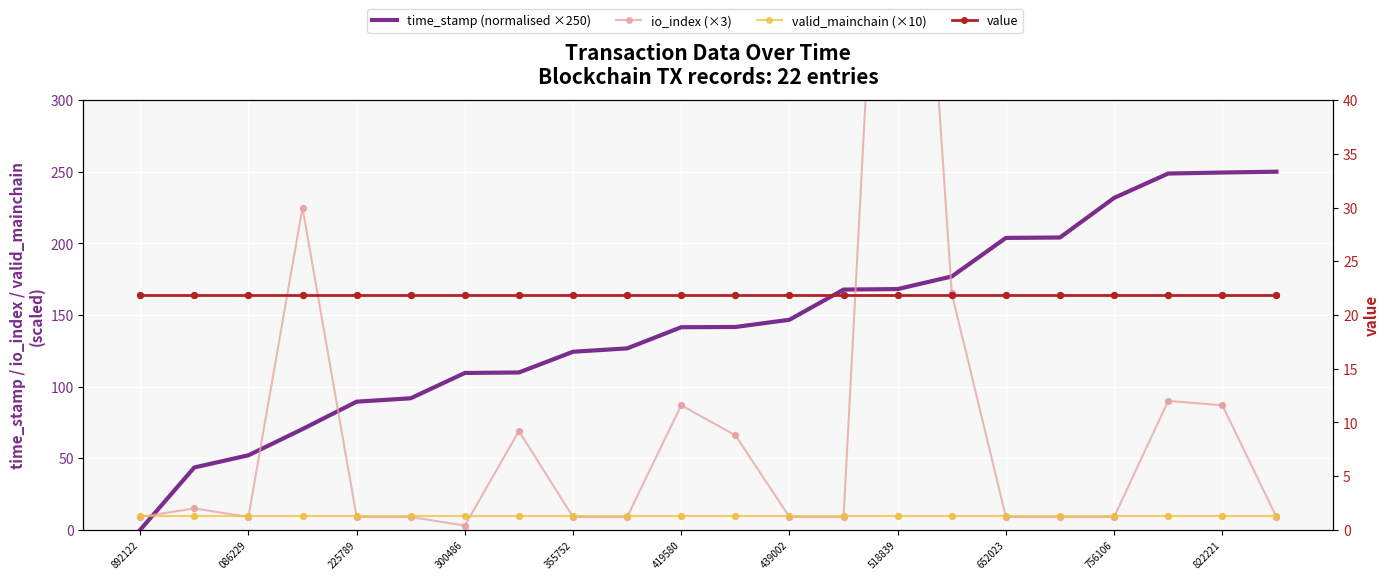

Is the value of value at 892122 greater than the value of io_index (×3) at 19?

No